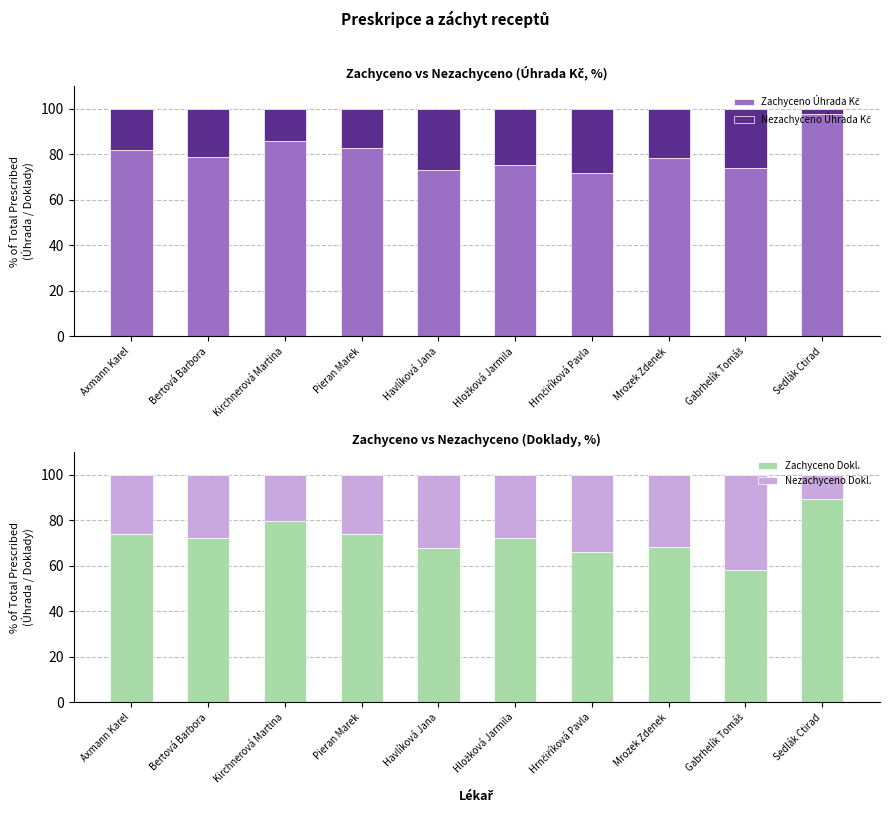

What is the total value across all series at Hložková Jarmila?

200.0